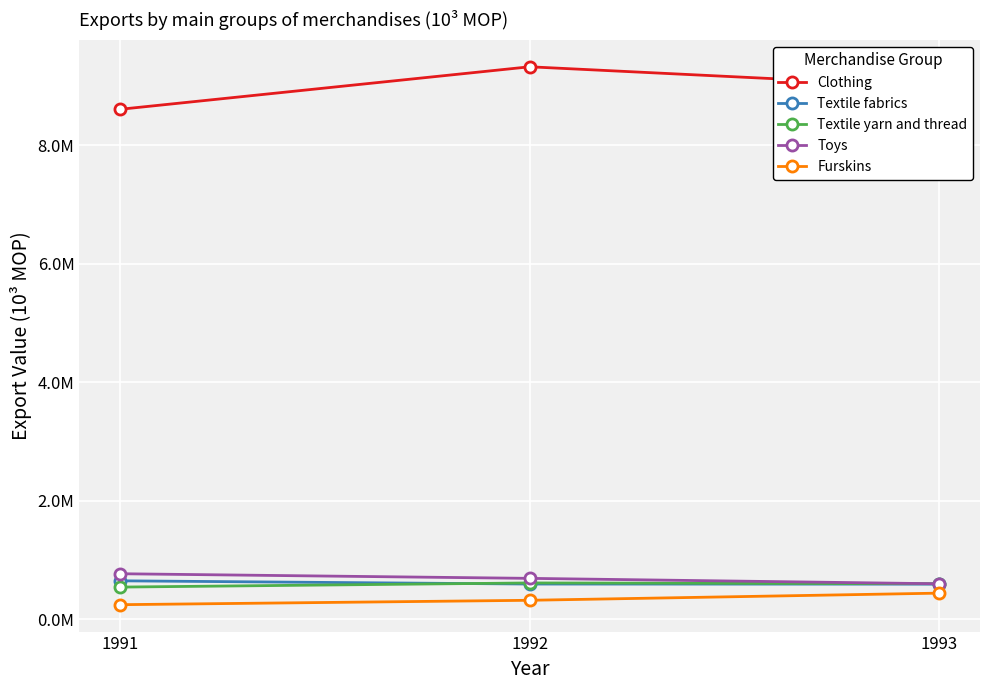

What are all the series names shown in the legend?

Clothing, Textile fabrics, Textile yarn and thread, Toys, Furskins